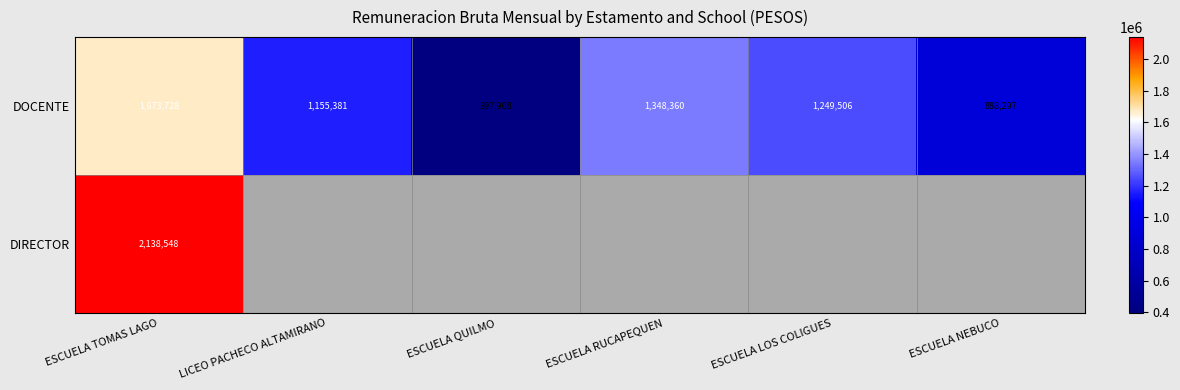

At how many categories does at least one series exceed 414344?

5